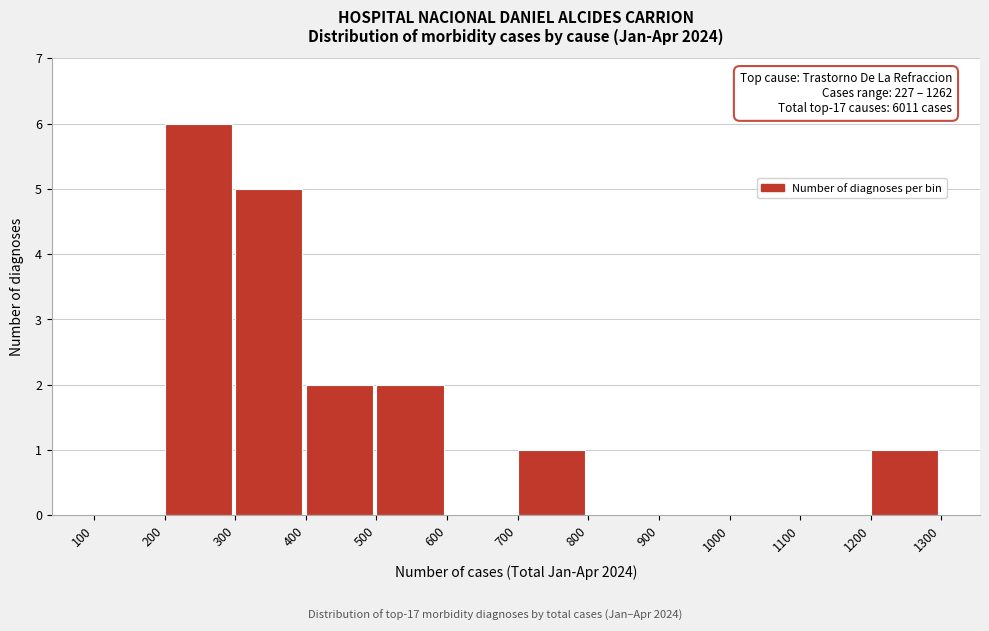

Reading right to left, list all the values displayed in this chart.

1200=1	1100=0	1000=0	900=0	800=0	700=1	600=0	500=2	400=2	300=5	200=6	100=0